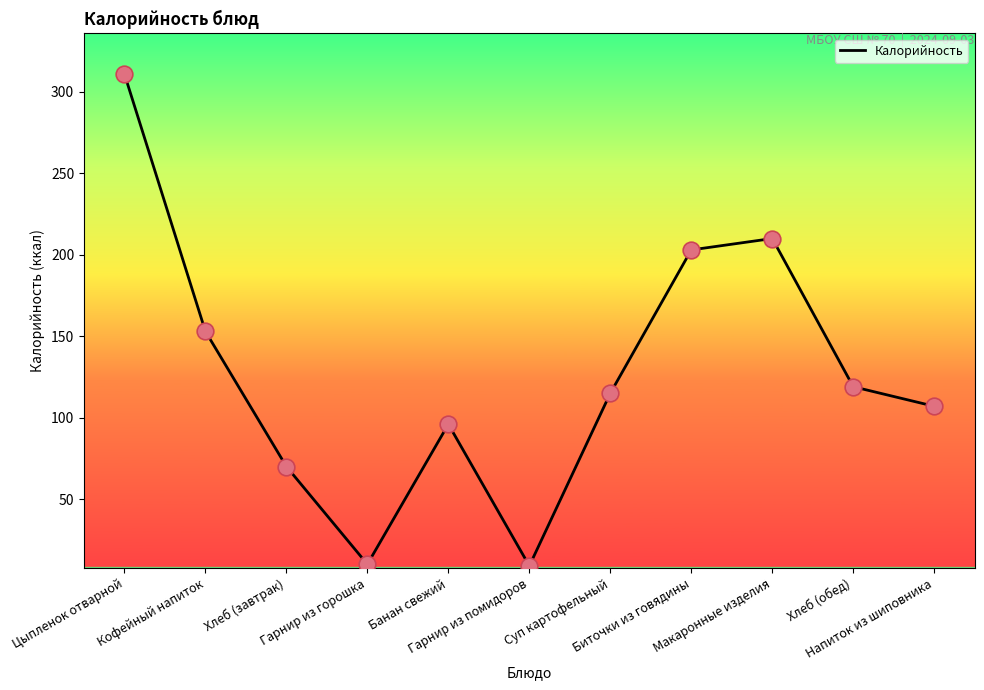

Approximately how many times larger is the value at Хлеб (завтрак) compared to Суп картофельный?

0.6